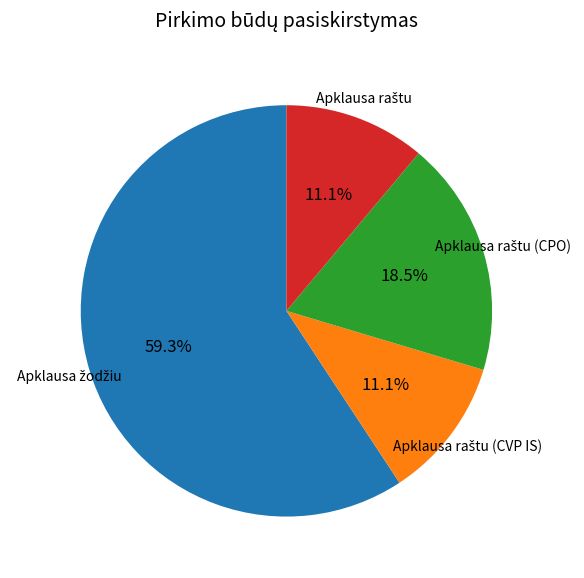

Is there any slice that represents more than half of the pie?

Yes